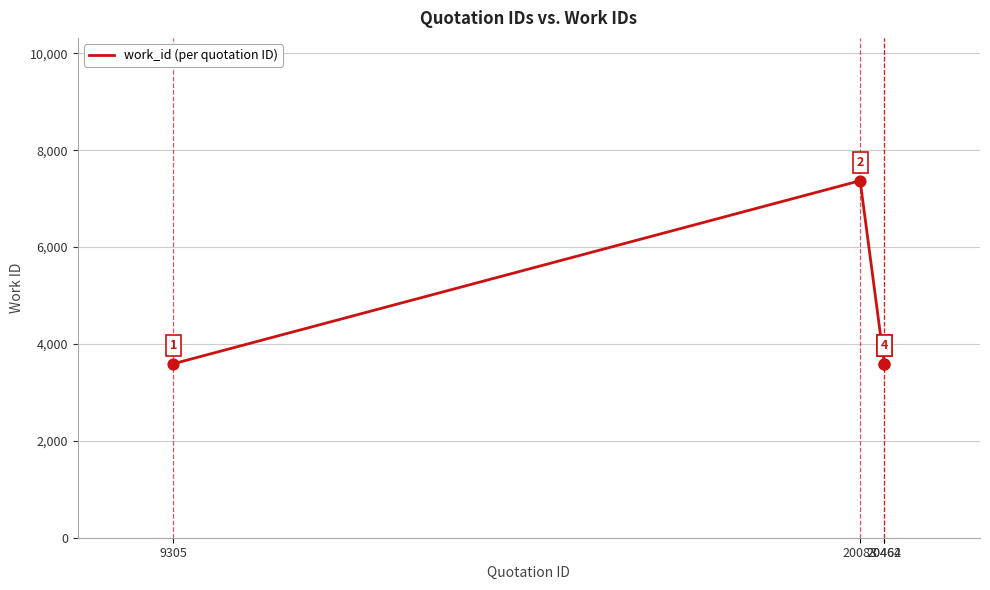

What is the ratio of the value at 20464 to the value at 20083?

0.5